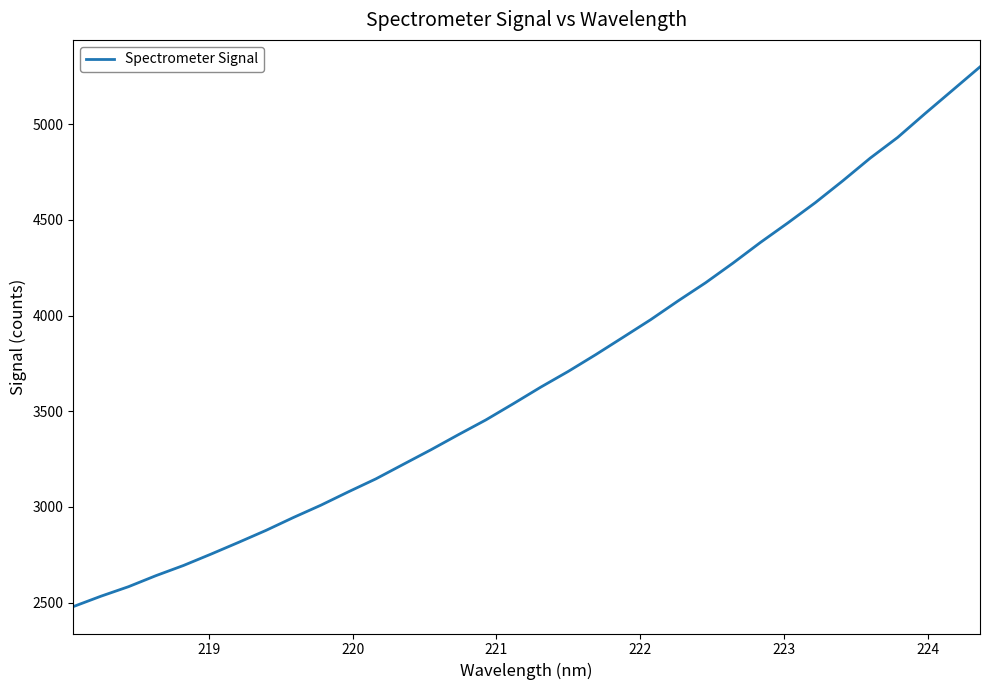

What is the greatest value displayed?

5299.4